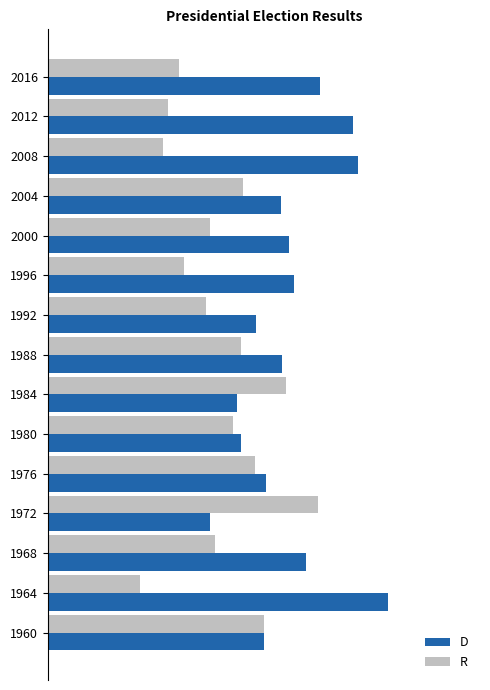

Rank the series by their maximum value, from lowest to highest.

R, D